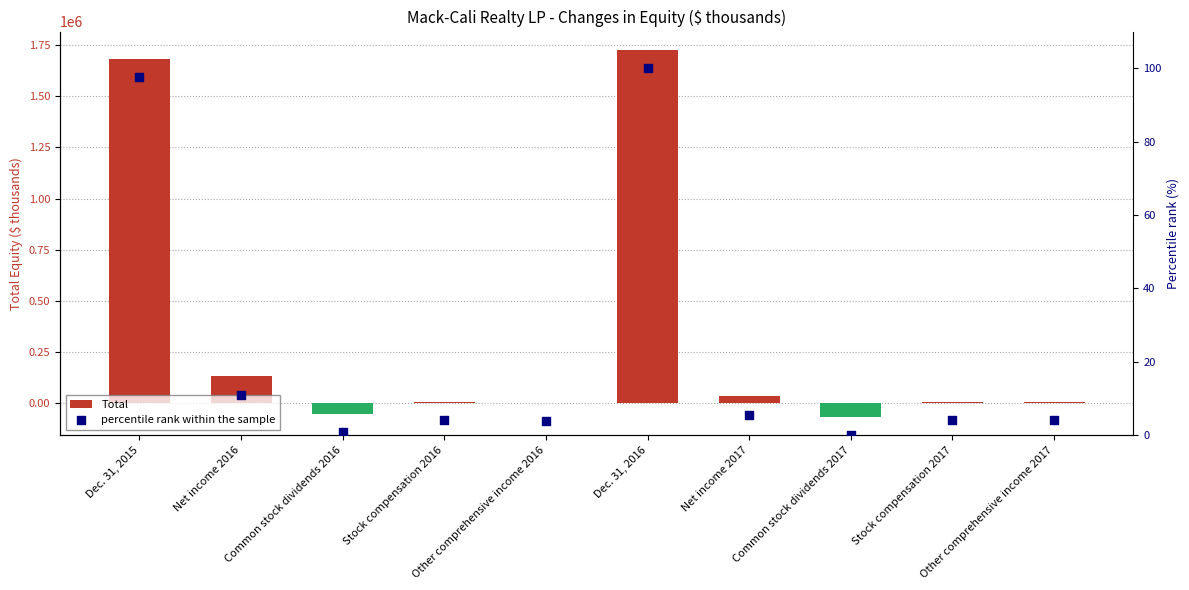

At which category is the sum across all series the highest?

Dec. 31, 2016